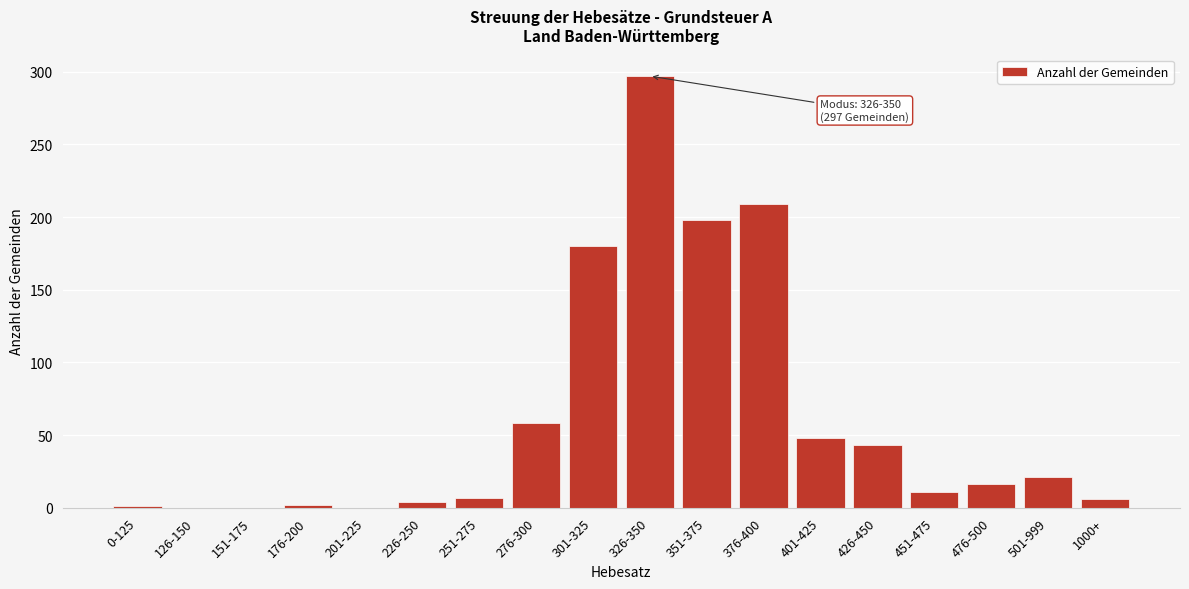

At which category does the chart reach its peak across all series?

326-350